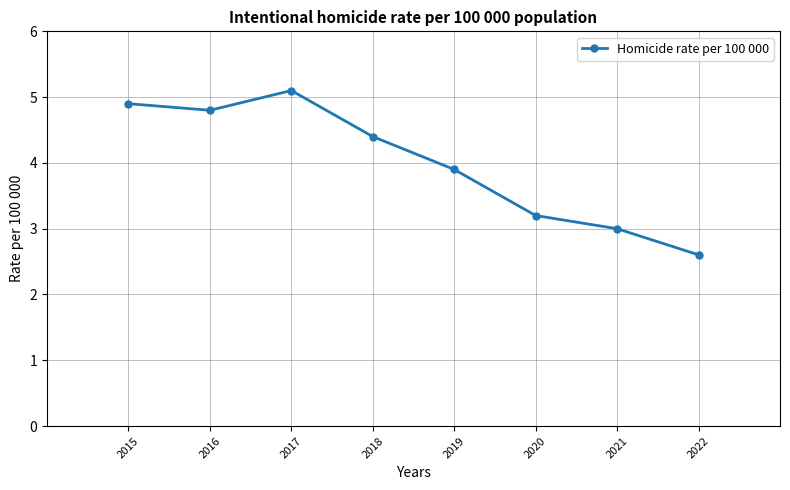

What is the ratio of the value at 2018 to the value at 2022?

1.7